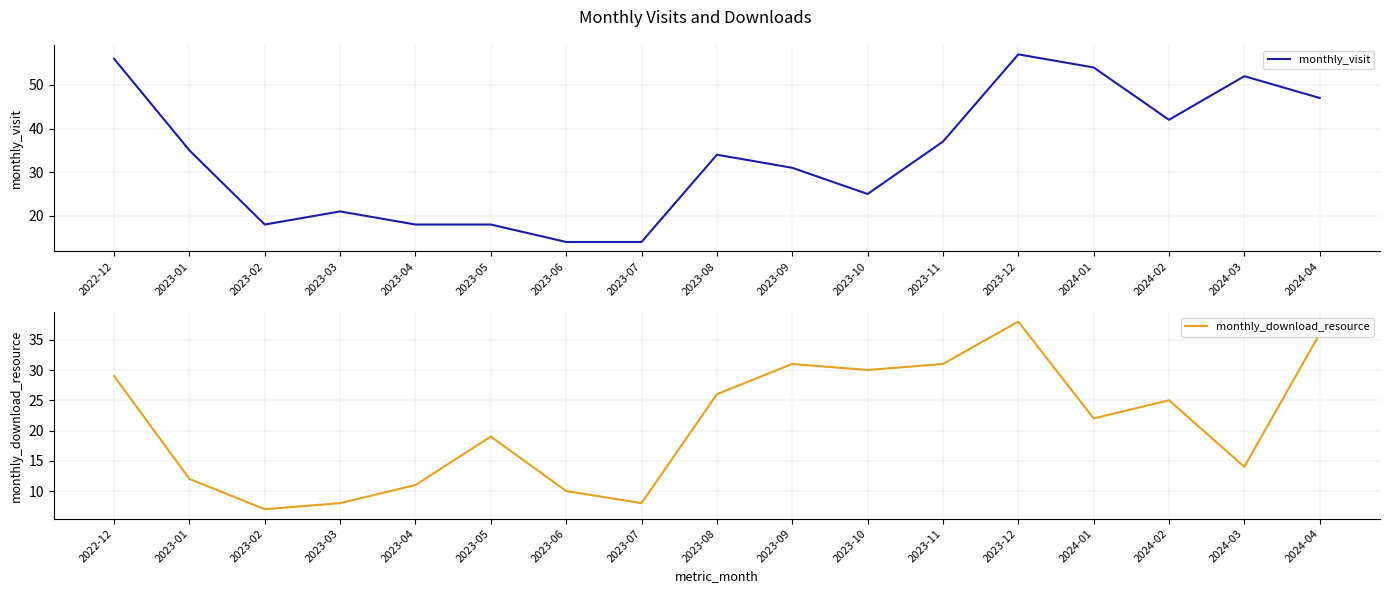

After their last crossing, which series has the higher values: monthly_visit or monthly_download_resource?

monthly_visit